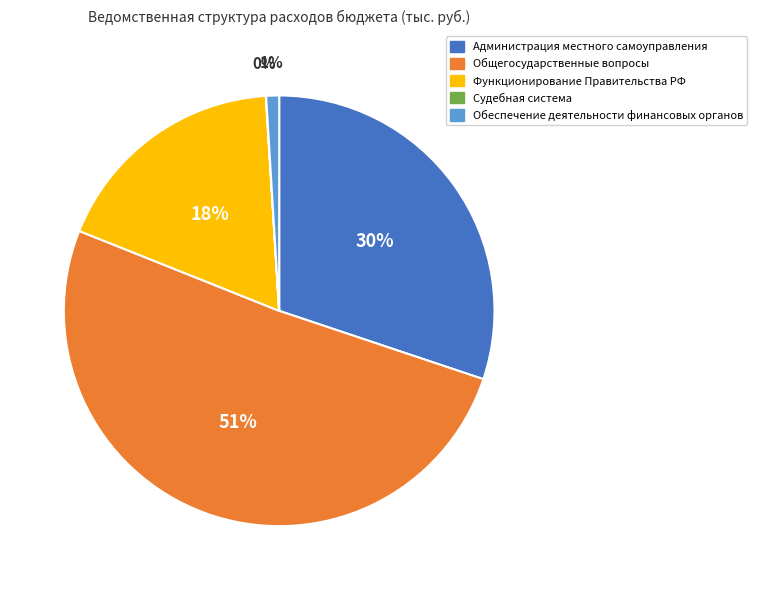

To the nearest percent, what is the difference between the largest and smallest slice percentages?

51%